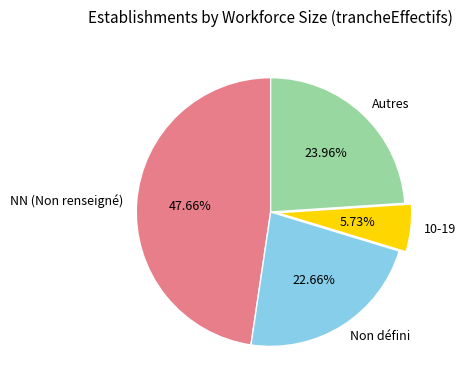

Is there a majority slice in this chart?

No